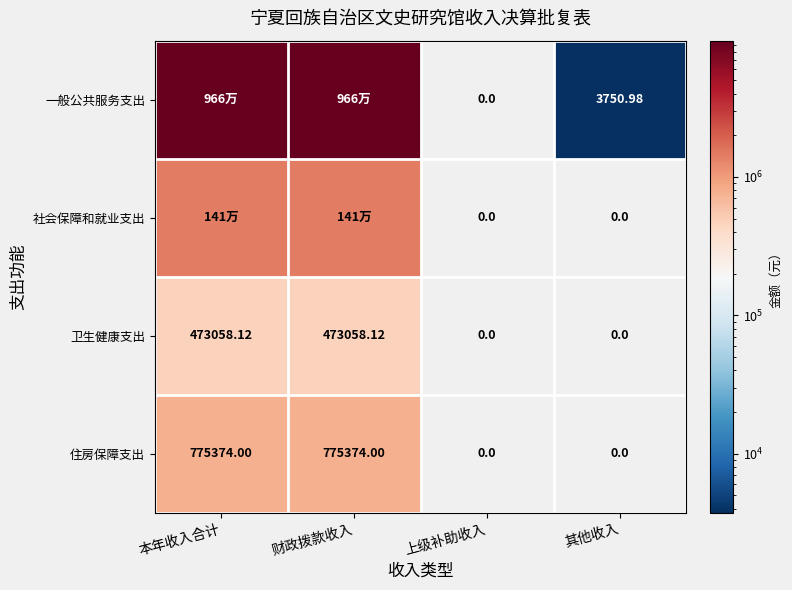

Between 财政拨款收入 and 上级补助收入, which series saw the biggest shift?

一般公共服务支出